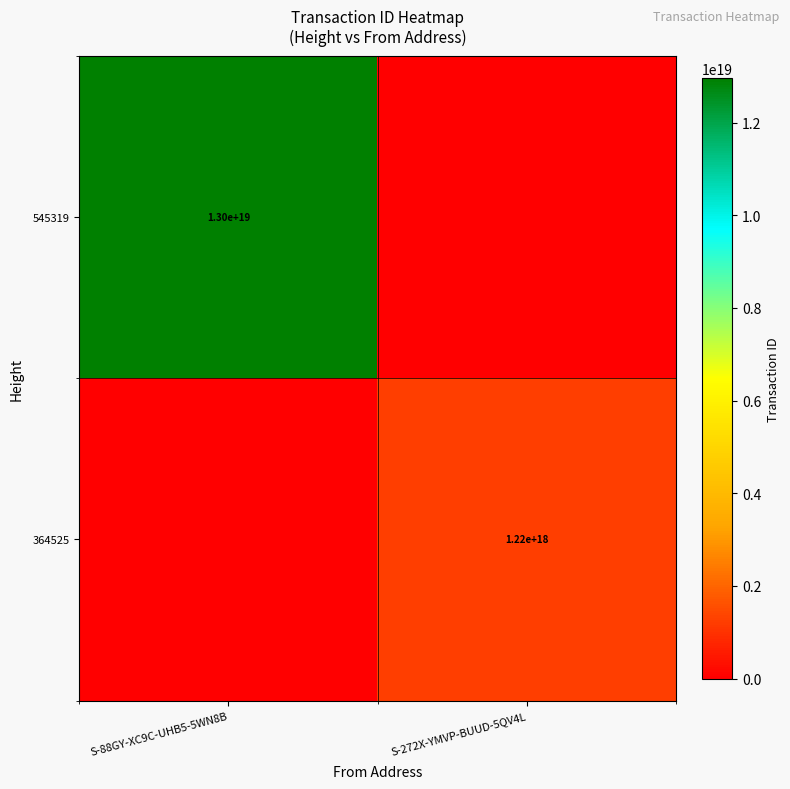

The value of 545319 at S-88GY-XC9C-UHB5-5WN8B is 13000000000000000000. True or false?

True